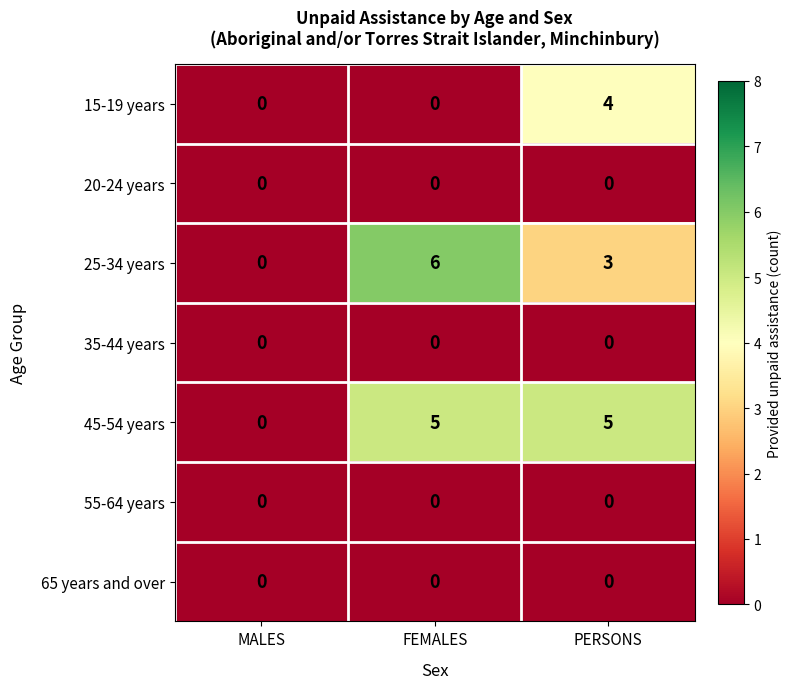

Which label corresponds to the largest value in the chart?

FEMALES